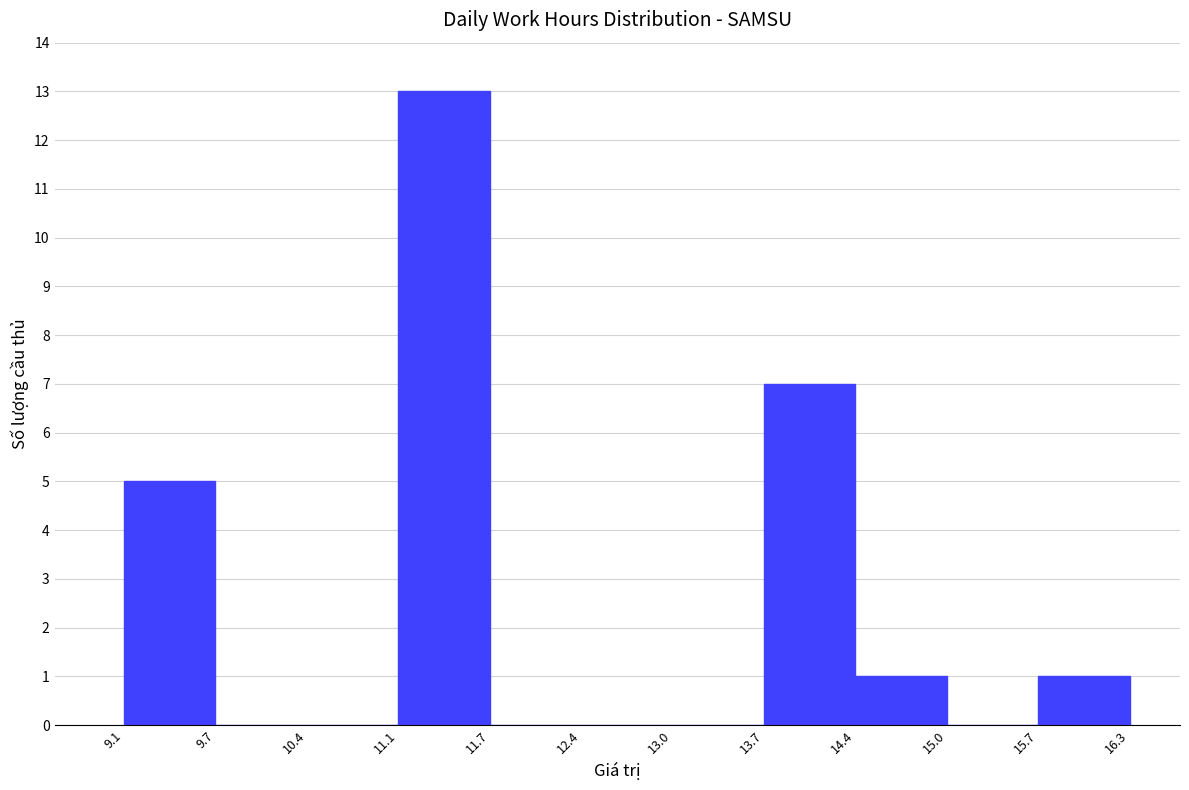

Reading left to right, list every bar in this chart as the range it spans on the x-axis followed by its height. The values are not printed on the chart, so give them approximately, as read against the axis.

9.1 to 9.7: 5
9.7 to 10.4: 0
10.4 to 11.1: 0
11.1 to 11.7: 13
11.7 to 12.4: 0
12.4 to 13.0: 0
13.0 to 13.7: 0
13.7 to 14.4: 7
14.4 to 15.0: 1
15.0 to 15.7: 0
15.7 to 16.3: 1